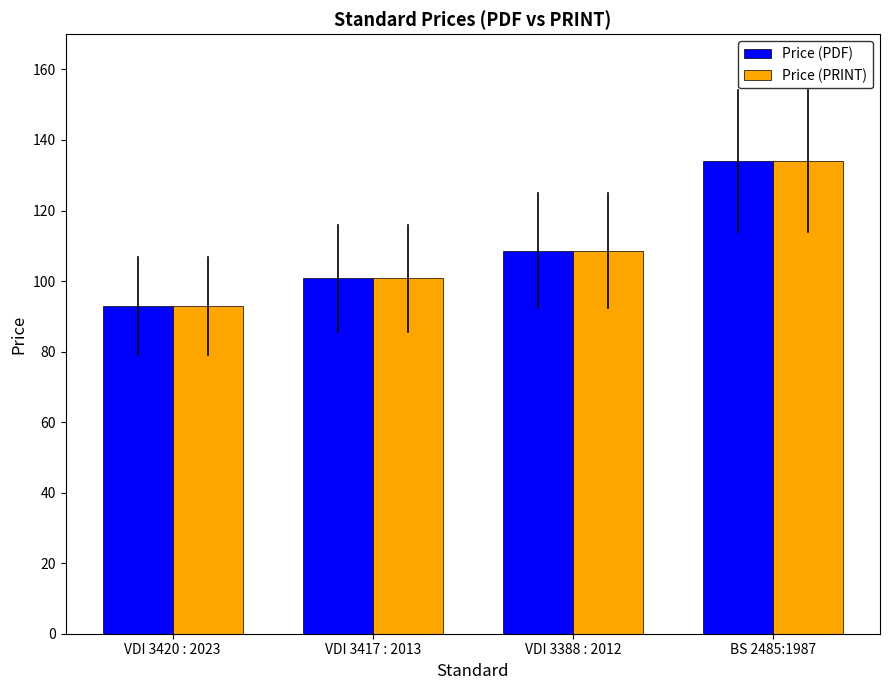

What are all the series names shown in the legend?

Price (PDF), Price (PRINT)